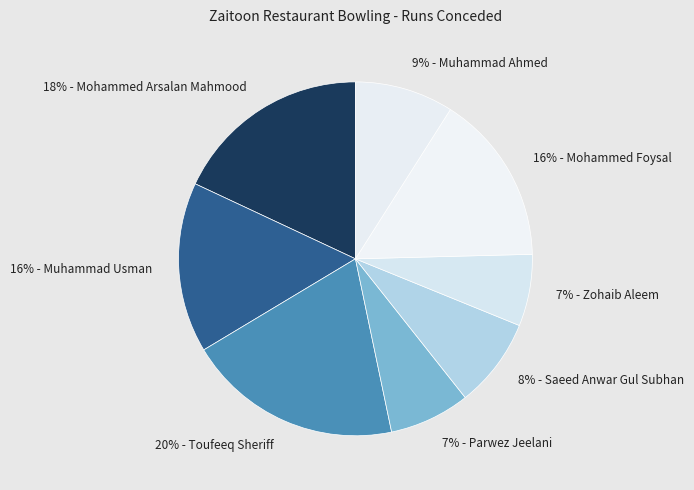

Is there any slice that represents more than half of the pie?

No